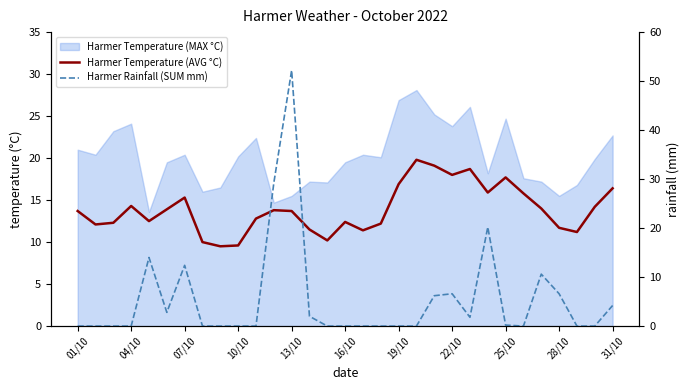

Is it true that Harmer Rainfall (SUM mm) equals 24.8 at 16/10?

False